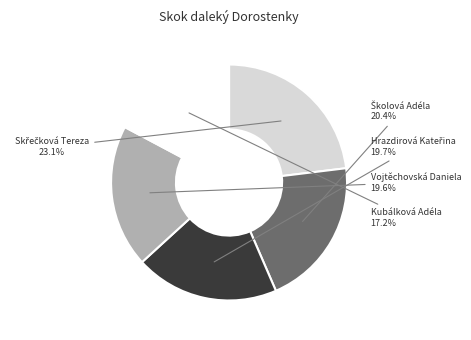

Which category has the smallest portion of the pie?

Kubálková Adéla